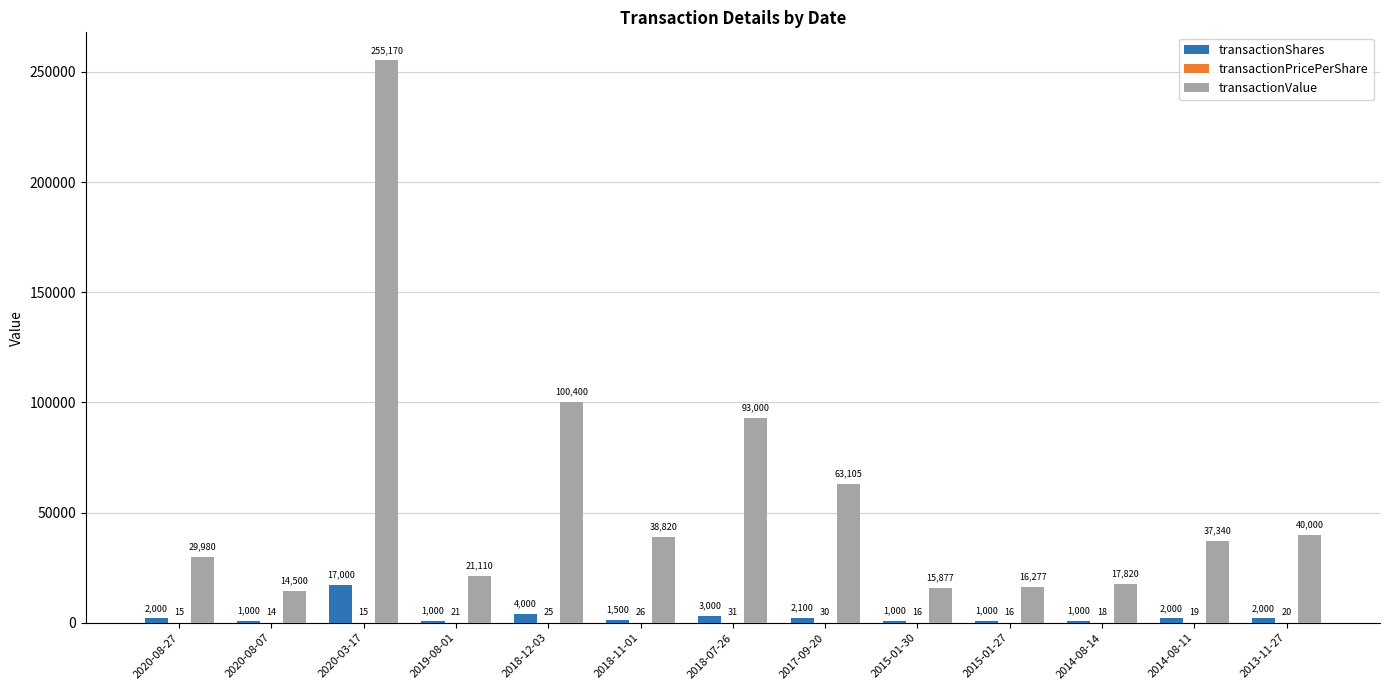

How many data points does each series have?

13